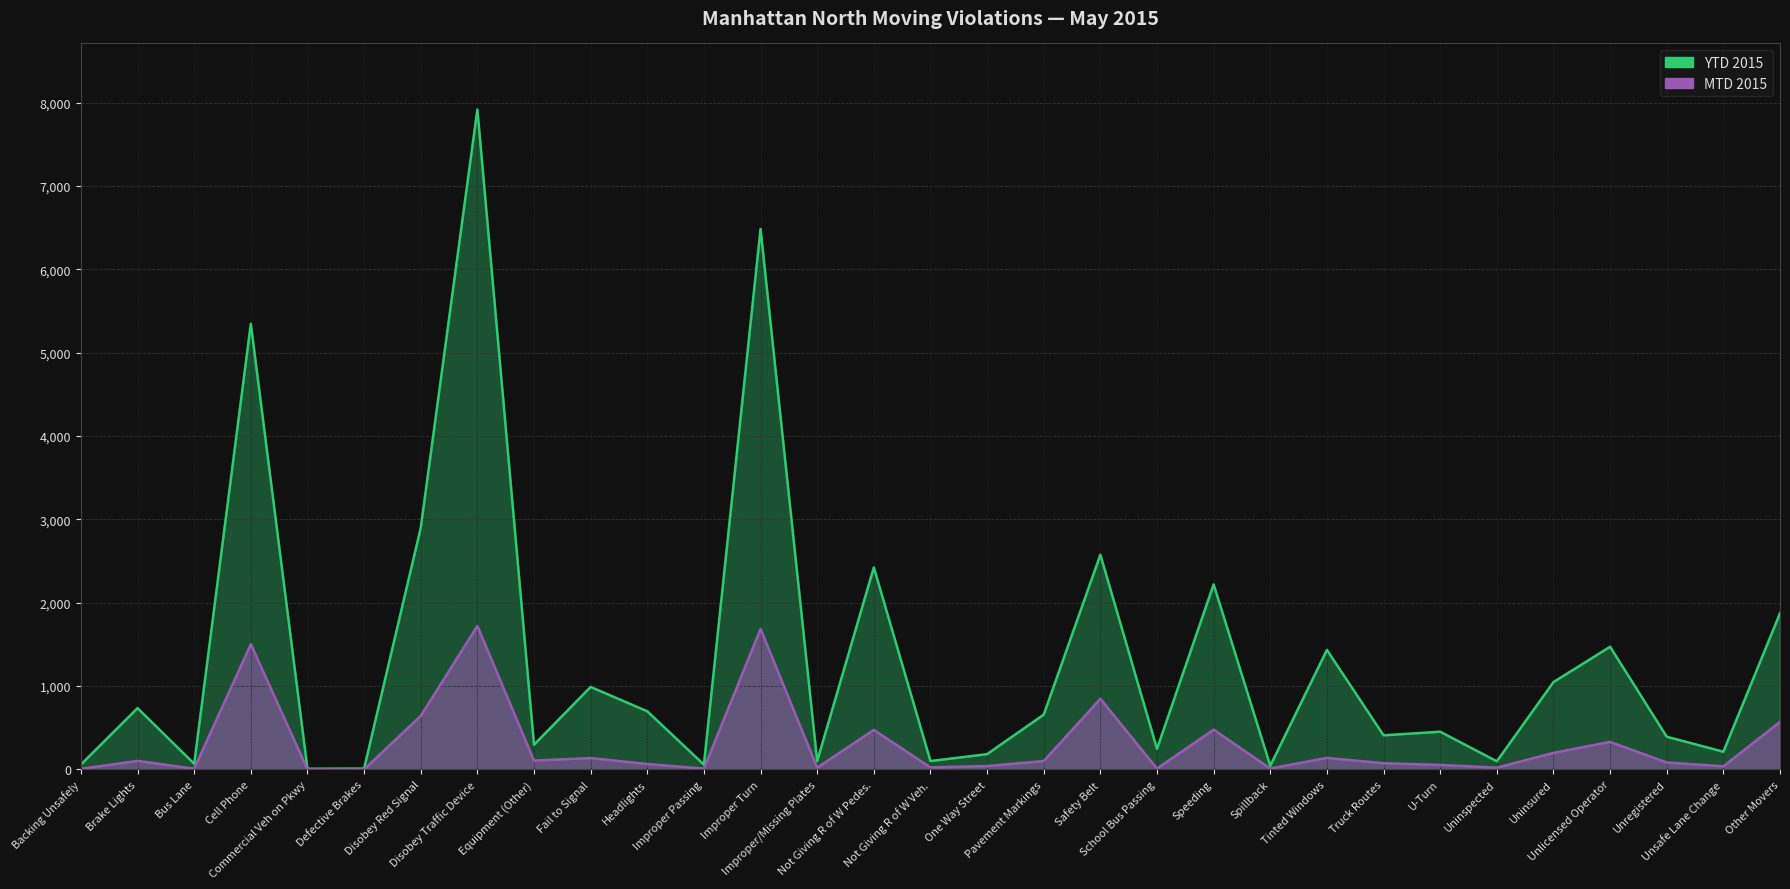

Is it true that MTD 2015 equals 55 at U-Turn?

True